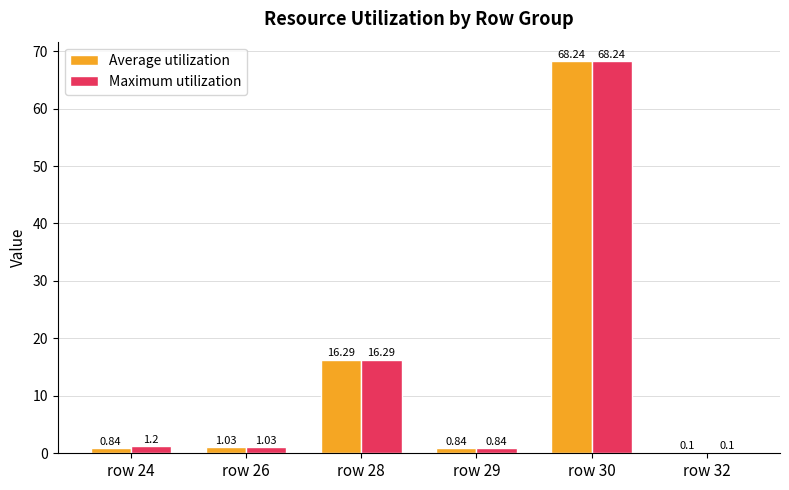

At which category is the sum across all series the highest?

row 30